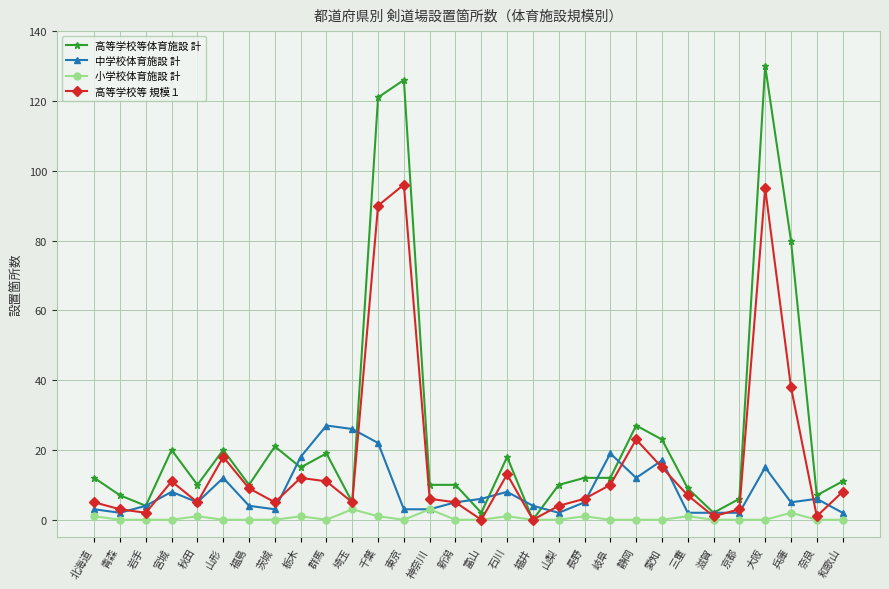

At which category does the chart reach its peak across all series?

大阪